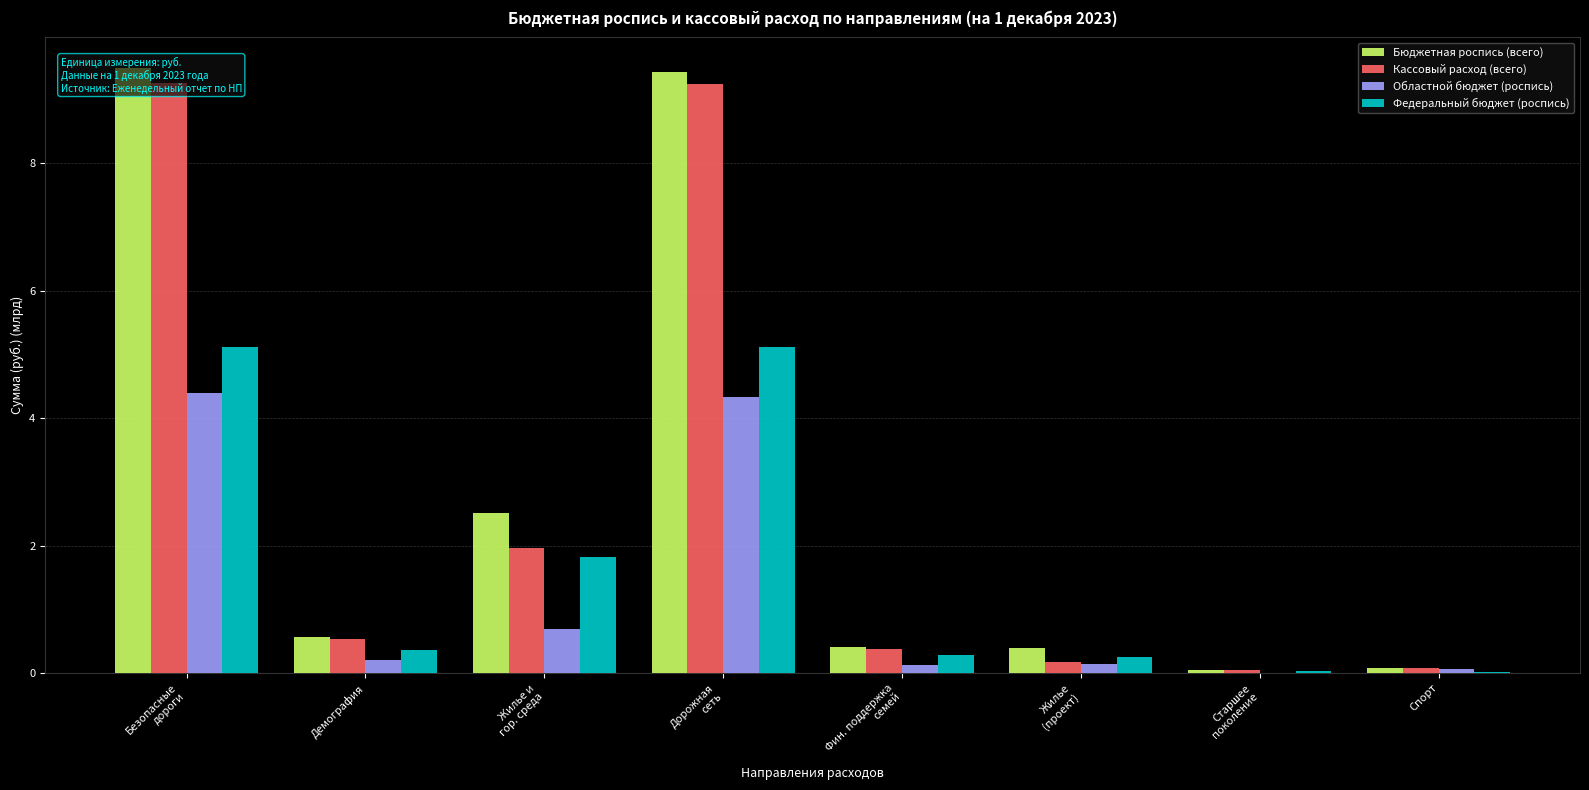

Reading left to right, what are all the values shown in this chart?

Бюджетная роспись (всего): 9.5	0.6	2.5	9.4	0.4	0.4	0.0	0.1
Кассовый расход (всего): 9.3	0.5	2.0	9.2	0.4	0.2	0.0	0.1
Областной бюджет (роспись): 4.4	0.2	0.7	4.3	0.1	0.1	0.0	0.1
Федеральный бюджет (роспись): 5.1	0.4	1.8	5.1	0.3	0.2	0.0	0.0